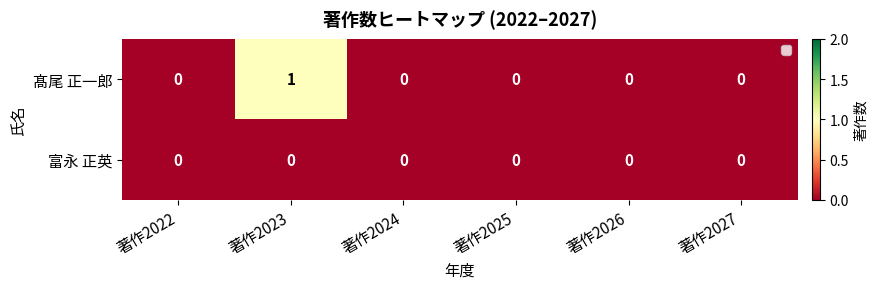

The 髙尾 正一郎 series shows 0 at 著作2027. True or false?

True